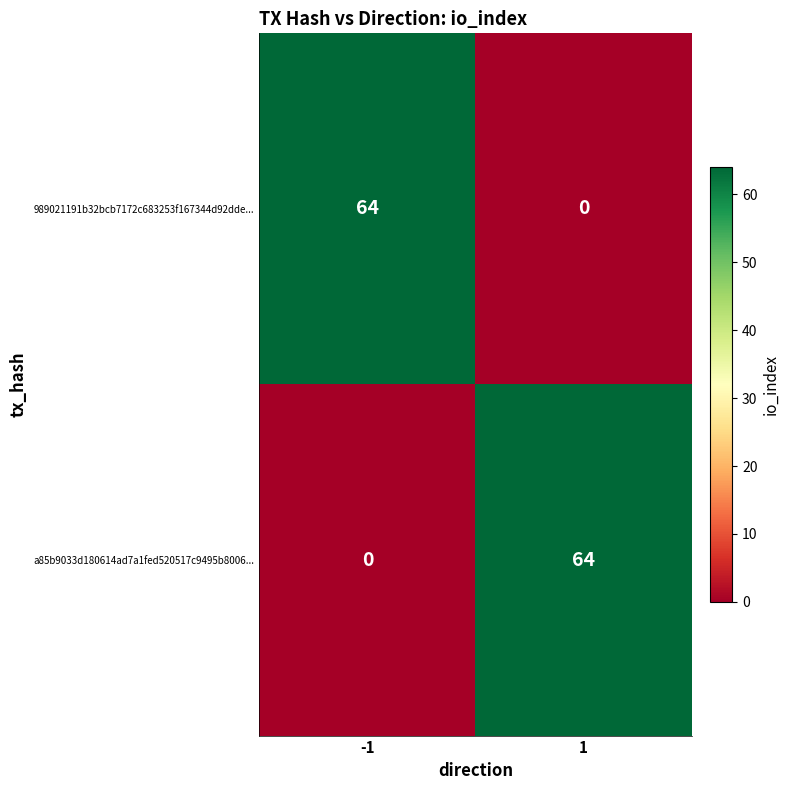

What value does the 989021191b32bcb7172c683253f167344d92dde... series have at -1, to the nearest 10?

60